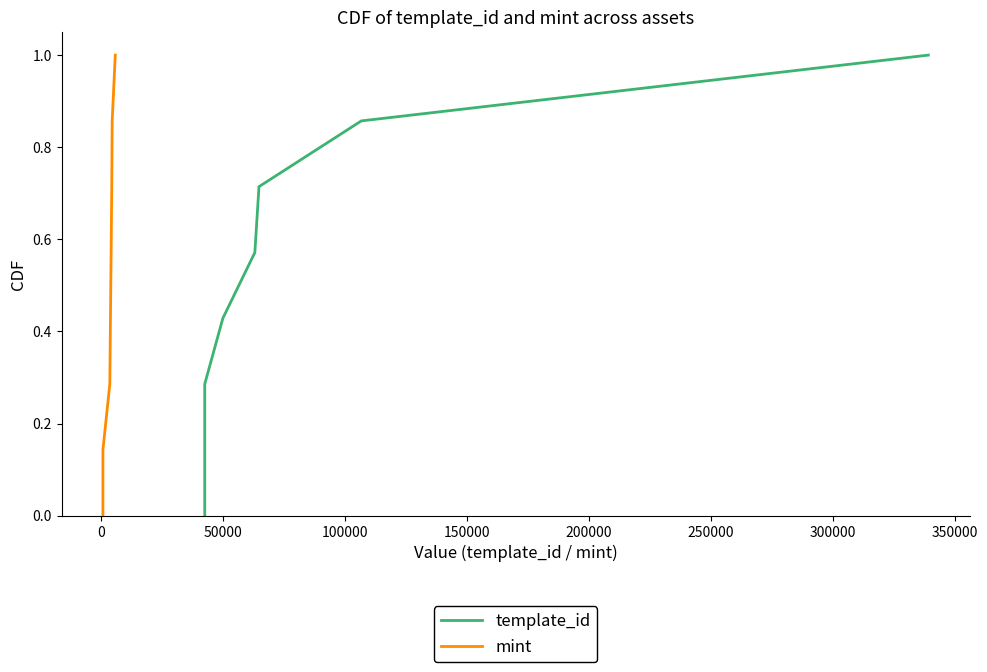

What is the greatest value displayed?

1.0